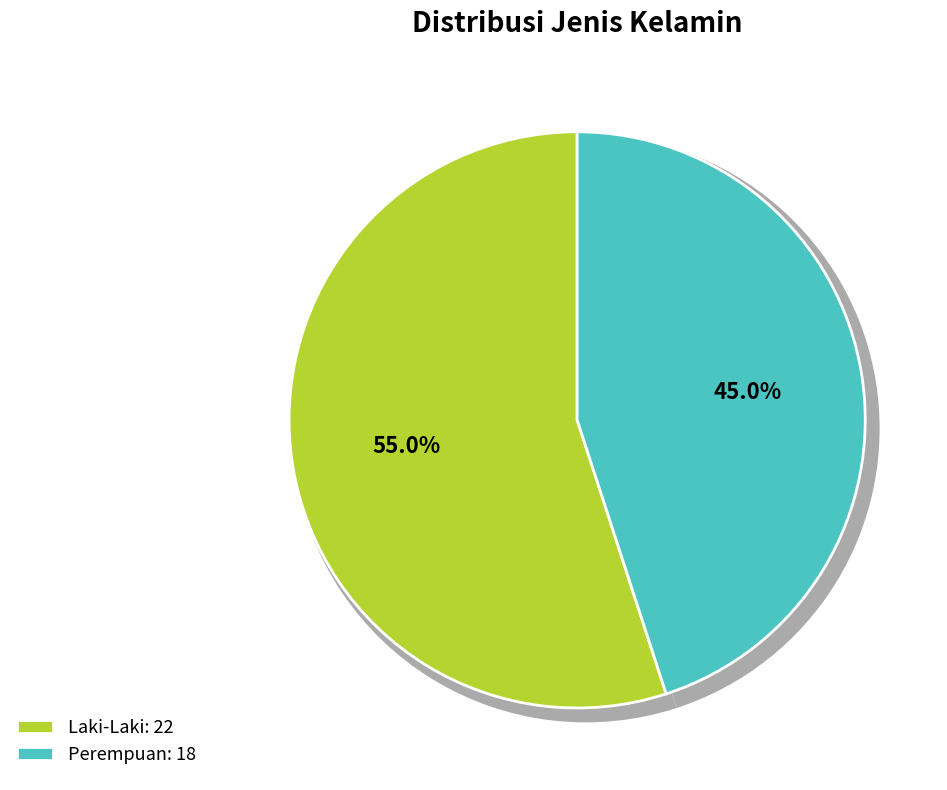

Is it true that Laki-Laki is 62% of the pie?

False